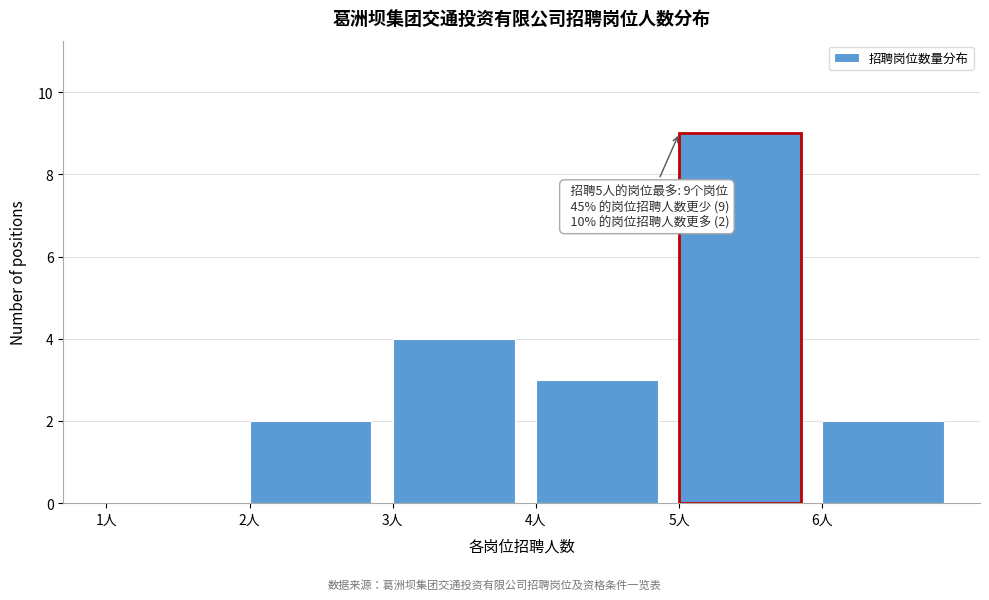

Which range on the x-axis has the tallest bar?

5 to 6